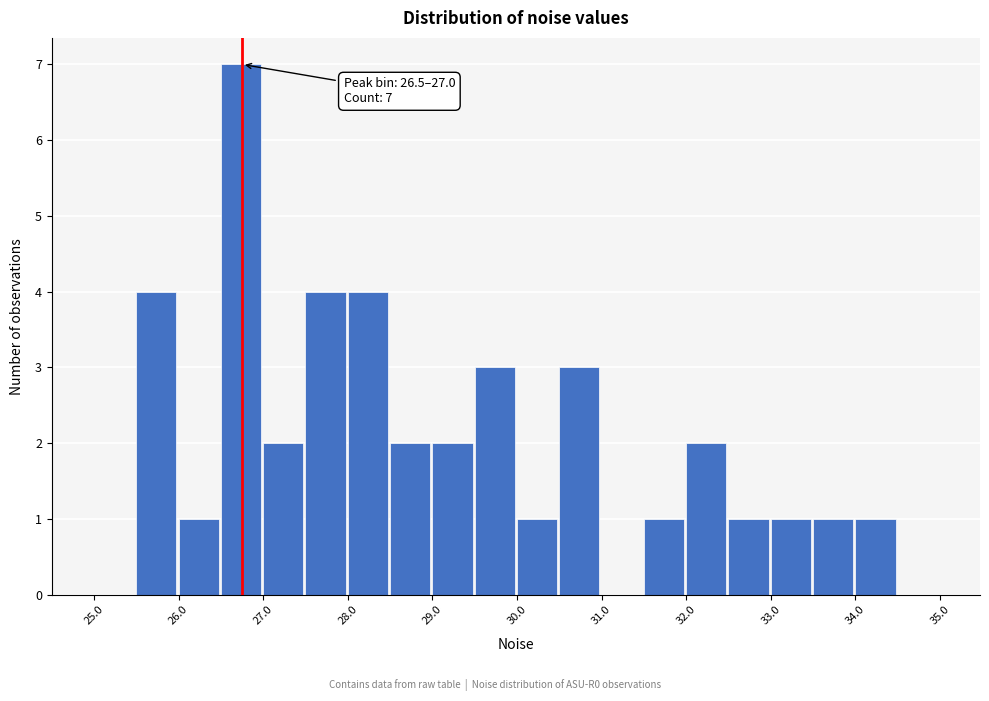

Which range on the x-axis has the tallest bar?

26.5 to 27.0